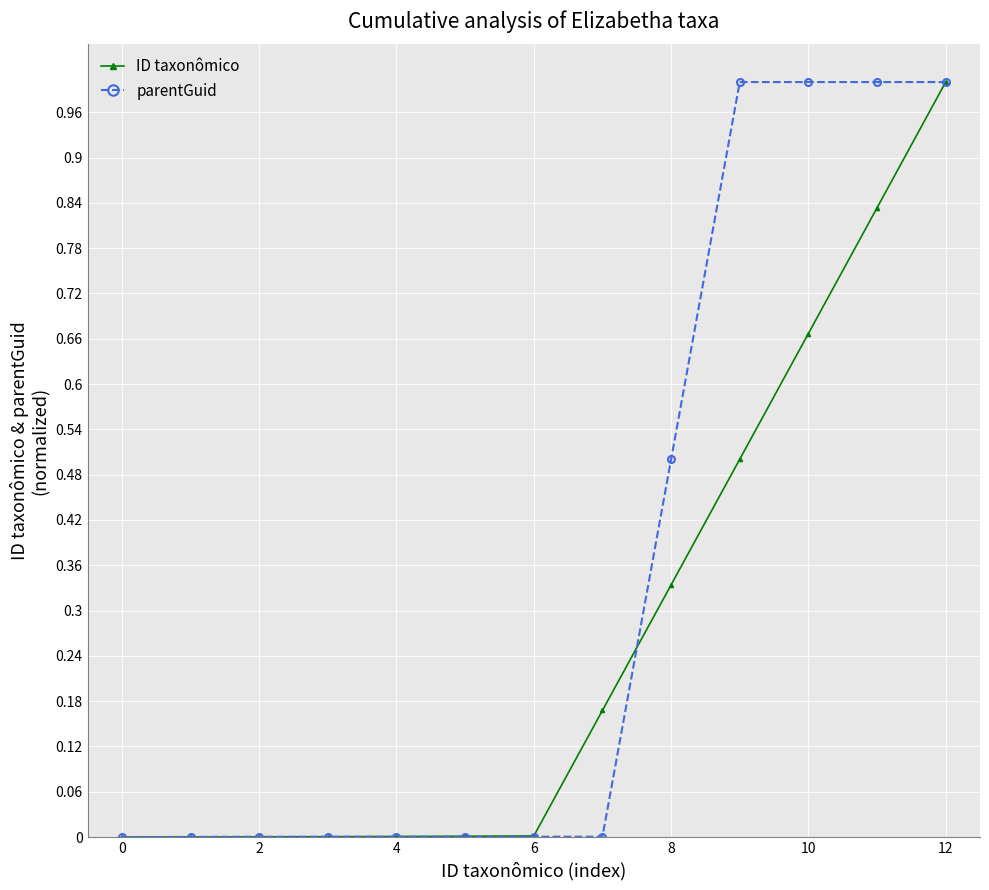

What is the difference between the maximum and minimum values in the ID taxonômico series?

1.0